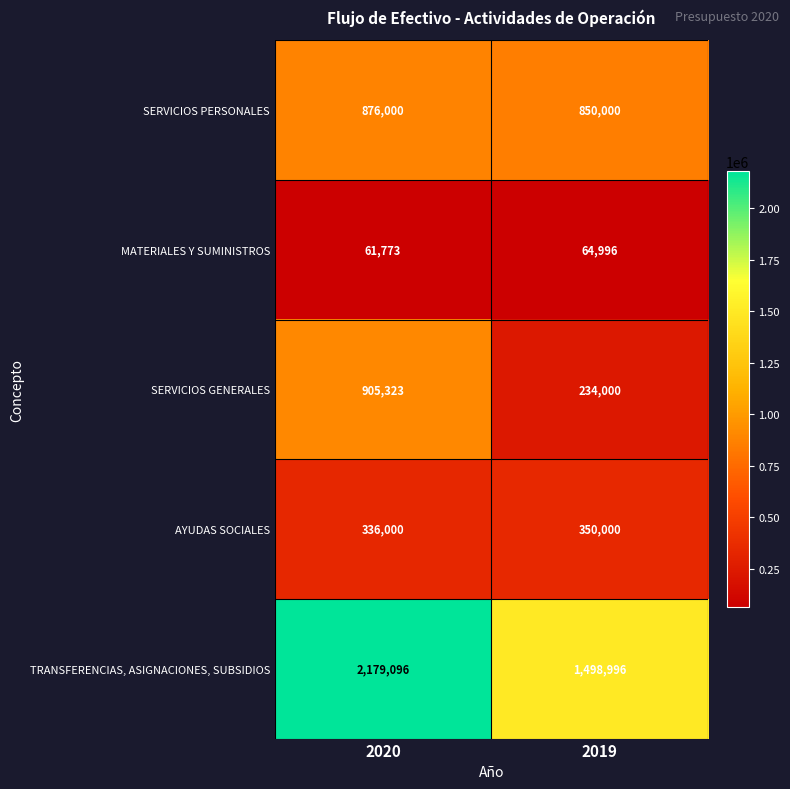

Reading left to right, what are all the values shown in this chart?

SERVICIOS PERSONALES: 2020=876000	2019=850000
MATERIALES Y SUMINISTROS: 2020=61773	2019=64996
SERVICIOS GENERALES: 2020=905323	2019=234000
AYUDAS SOCIALES: 2020=336000	2019=350000
TRANSFERENCIAS, ASIGNACIONES, SUBSIDIOS: 2020=2179096	2019=1498996